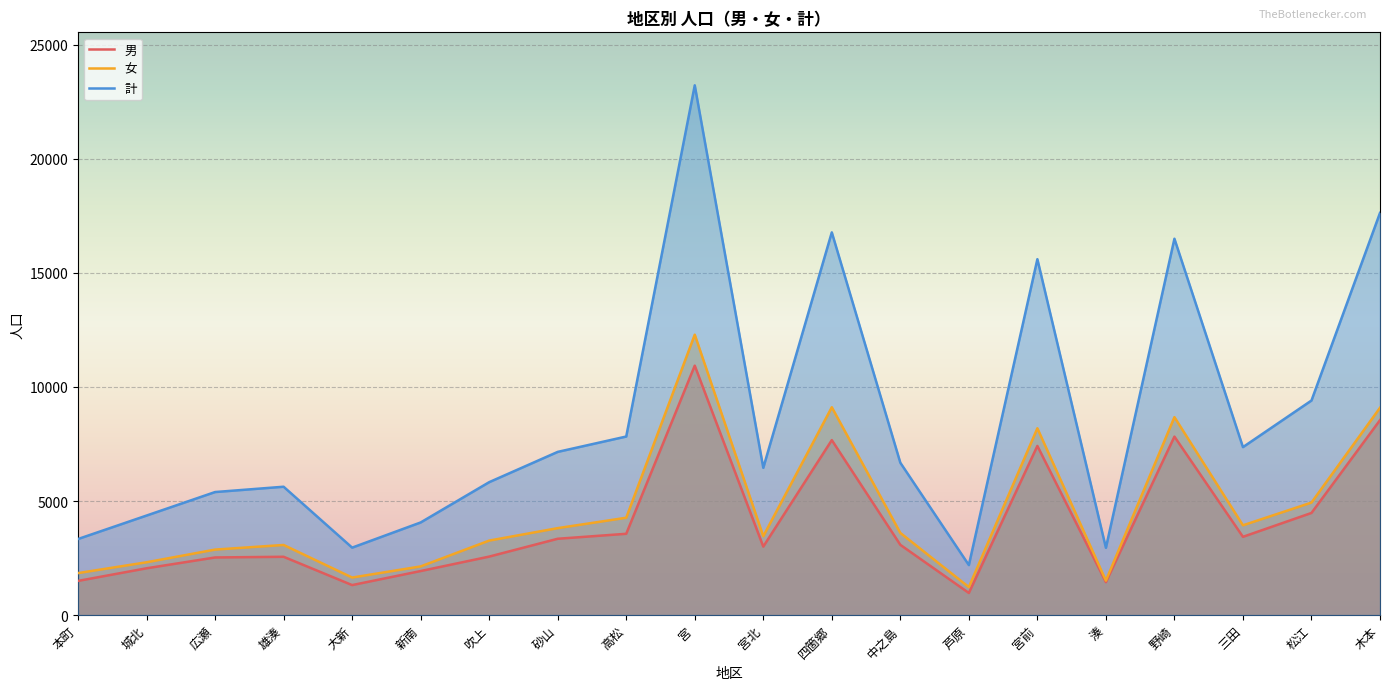

True or false: 男 and 計 cross at least once.

False